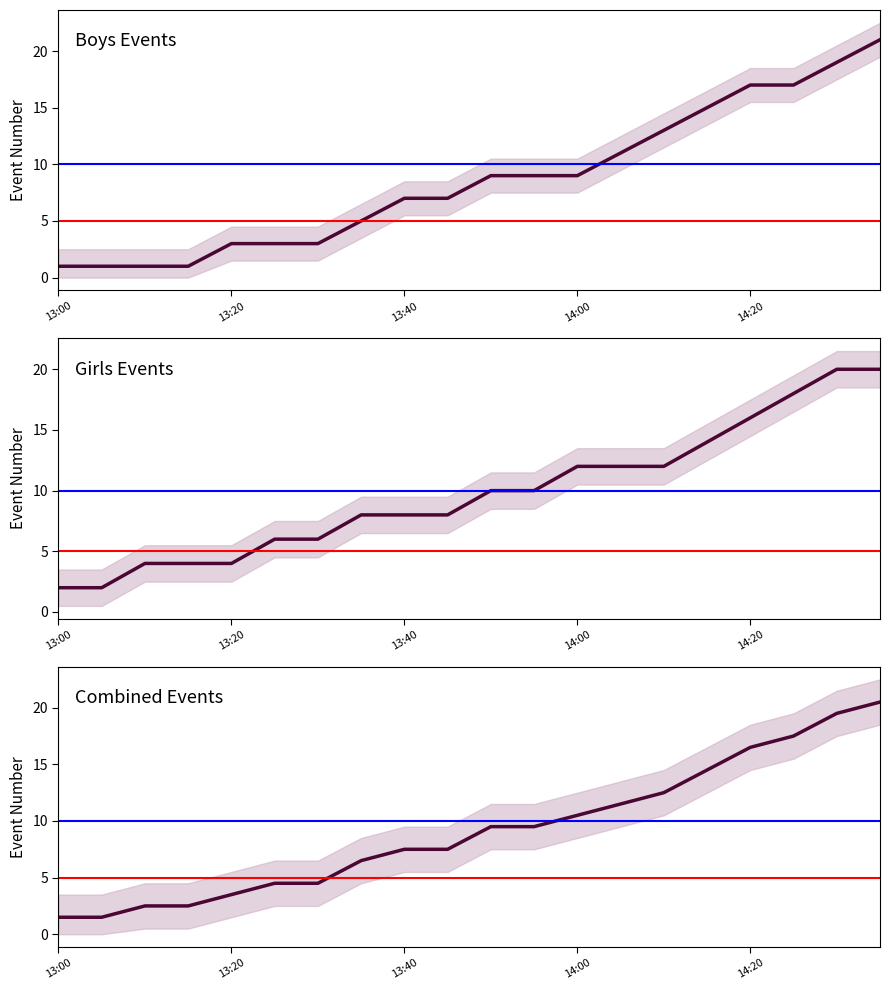

Rank the series by their maximum value, from lowest to highest.

Girls Events, Combined Events, Boys Events